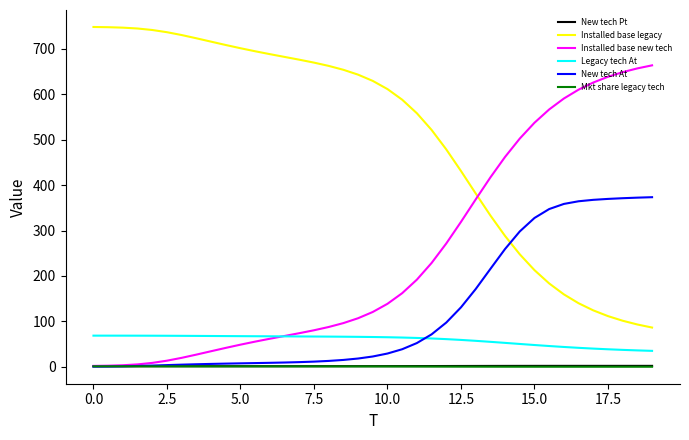

True or false: New tech At and Installed base legacy intersect in this chart.

True